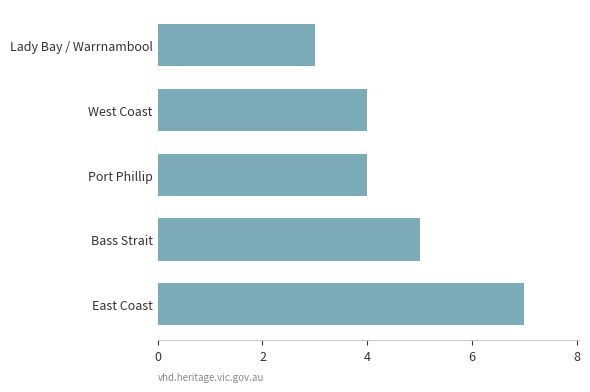

Reading bottom to top, what are all the values shown in this chart?

7	5	4	4	3